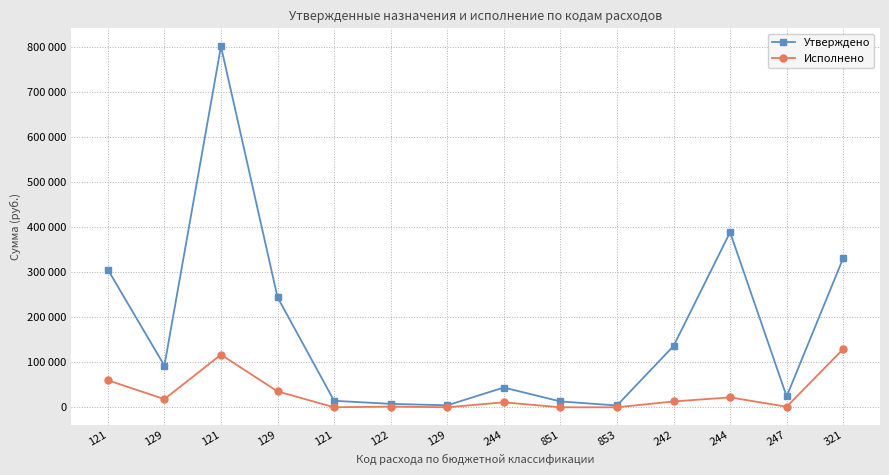

Between 242 and 244, which is larger?

242